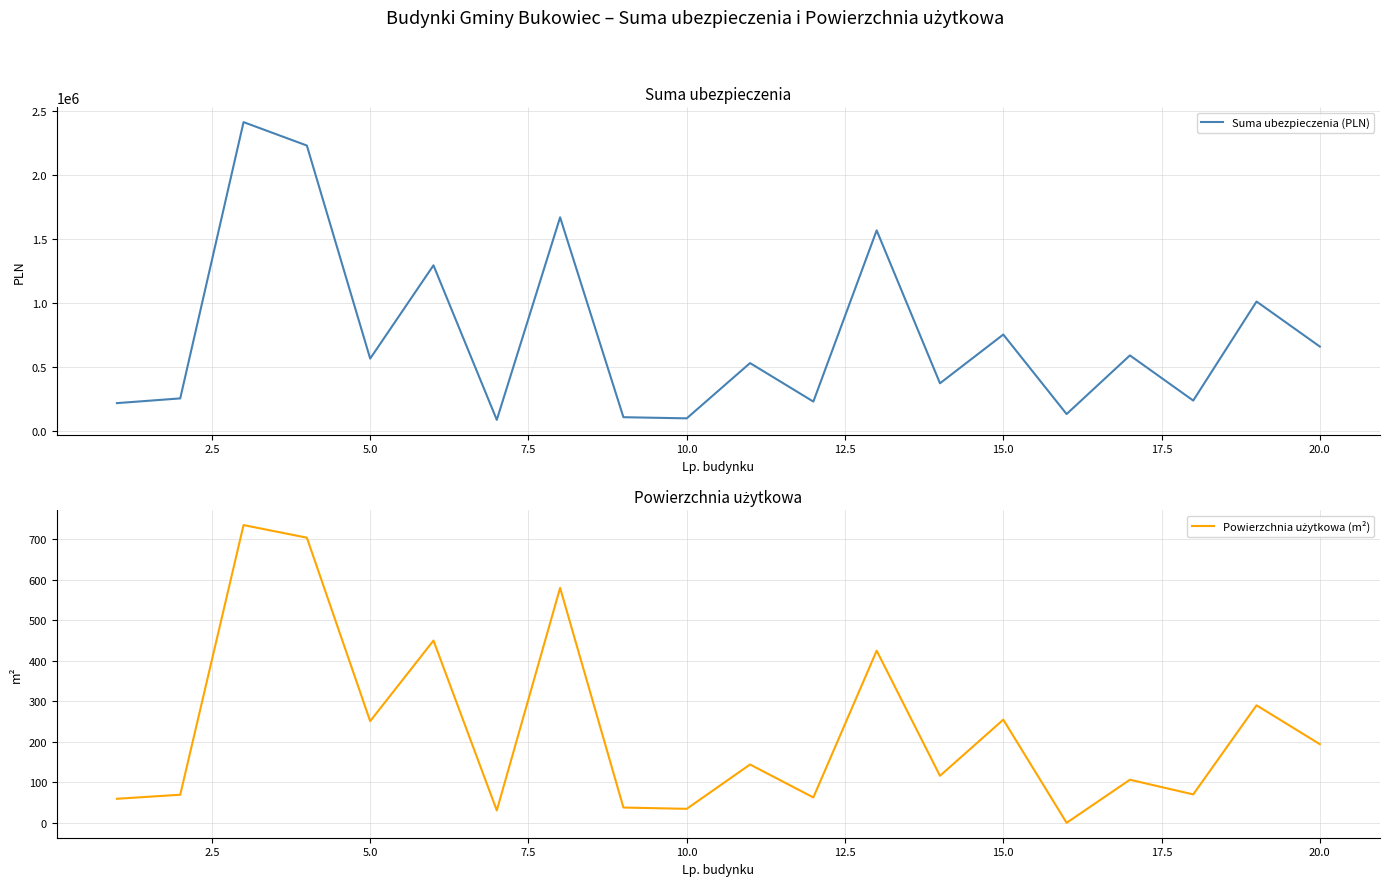

How many data points in Suma ubezpieczenia (PLN) are above 567000?

9